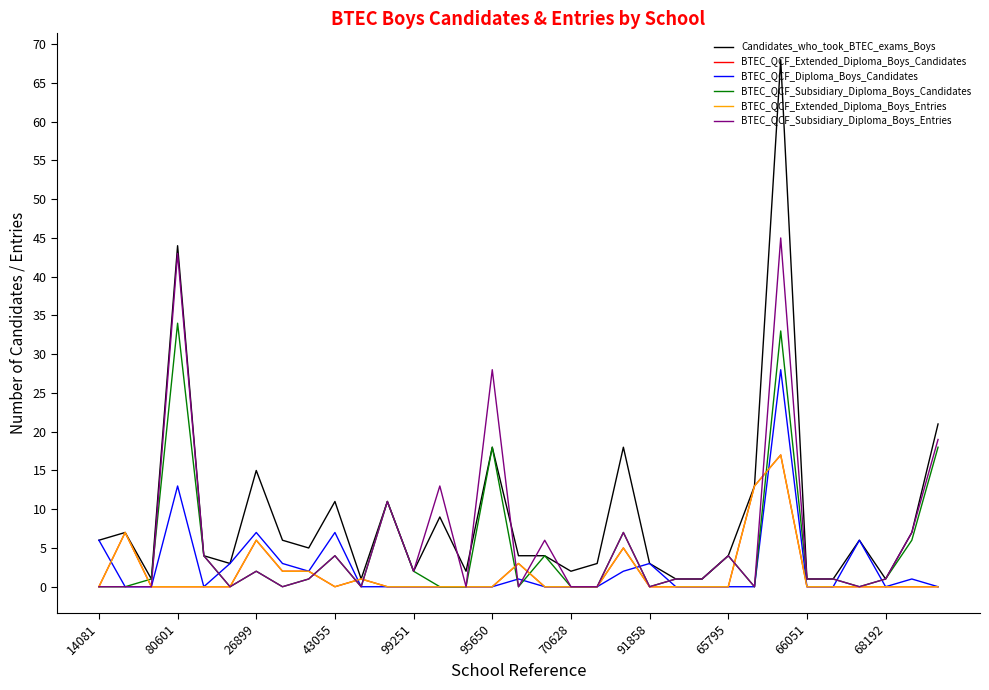

Is this an area chart (filled region under the line)?

No